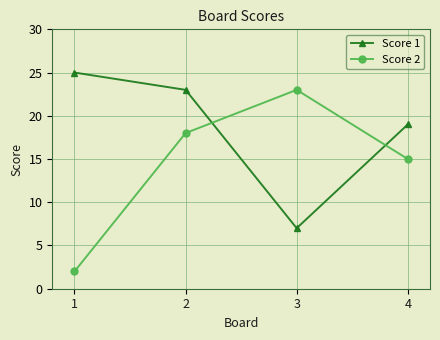

List the series in order of their overall mean, lowest first.

Score 2, Score 1